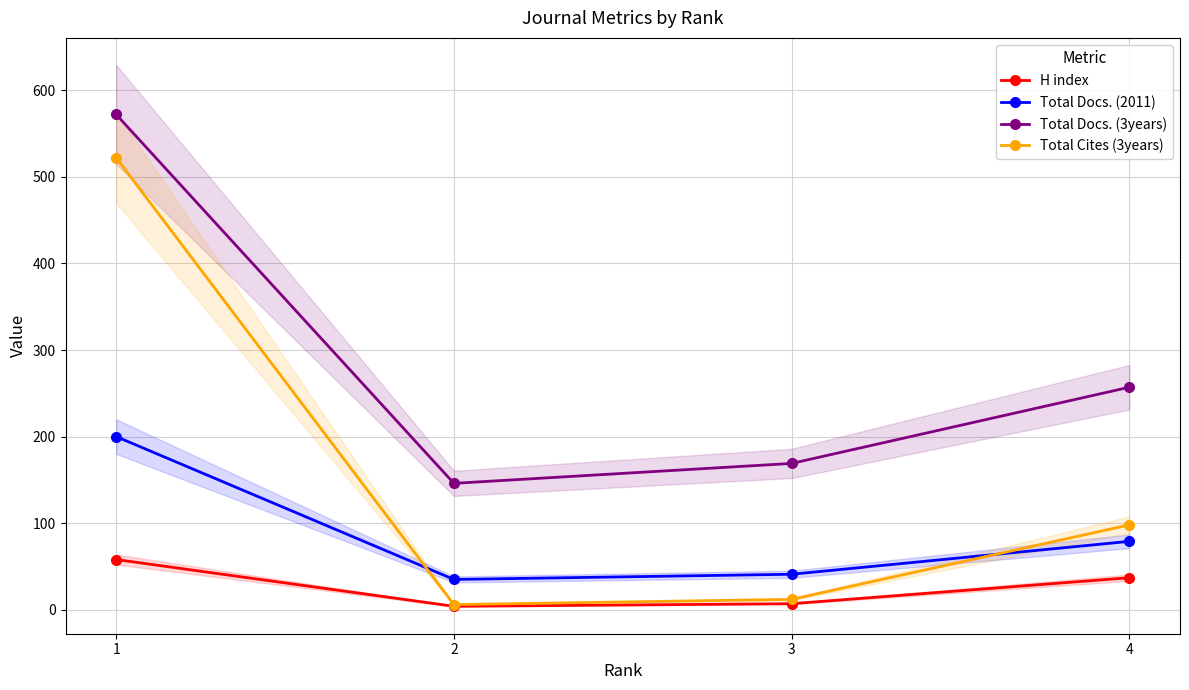

Rank the series by their maximum value, from lowest to highest.

H index, Total Docs. (2011), Total Cites (3years), Total Docs. (3years)